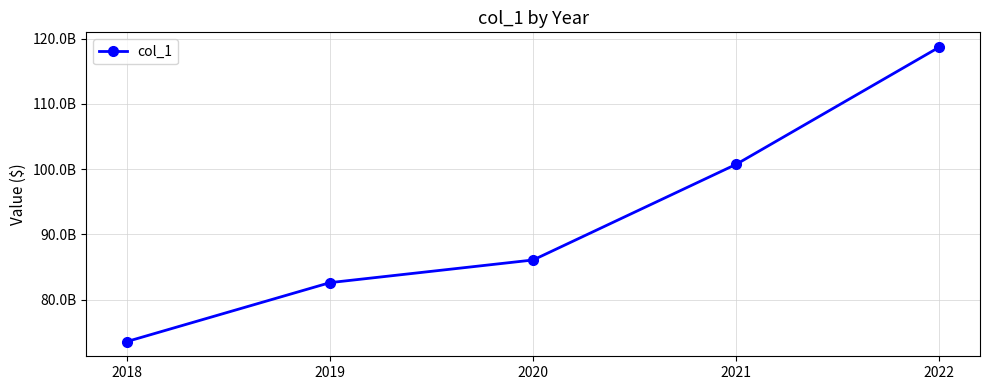

What is the difference between the values at 2021 and 2022?

17972608014